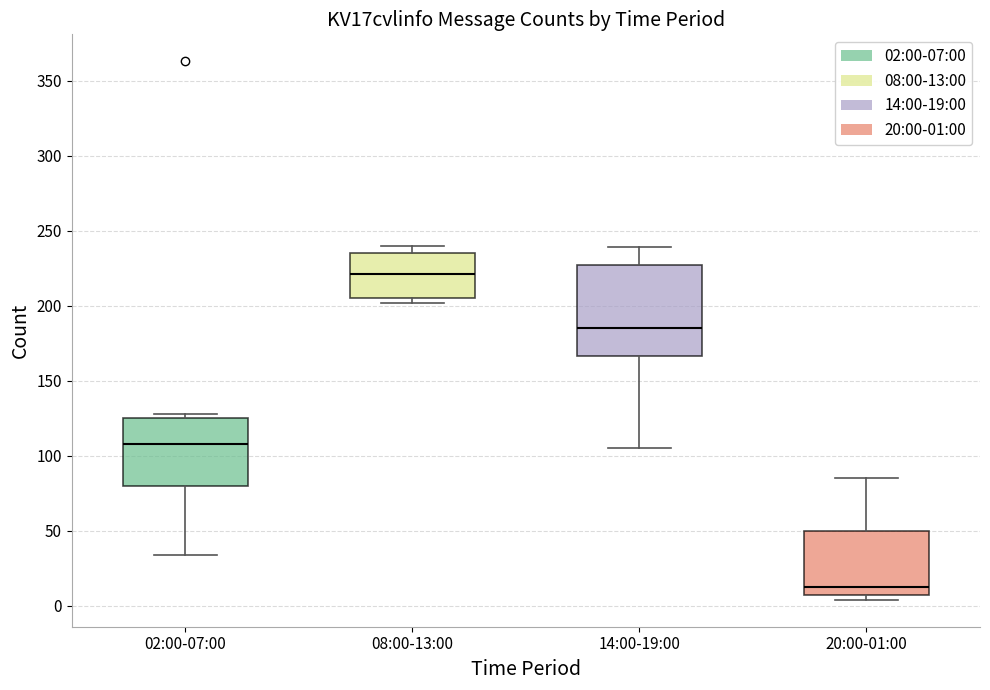

Where does the median line of the box for 08:00-13:00 sit on the y-axis? The values are not printed on the chart, so give them approximately, as read against the axis.

220